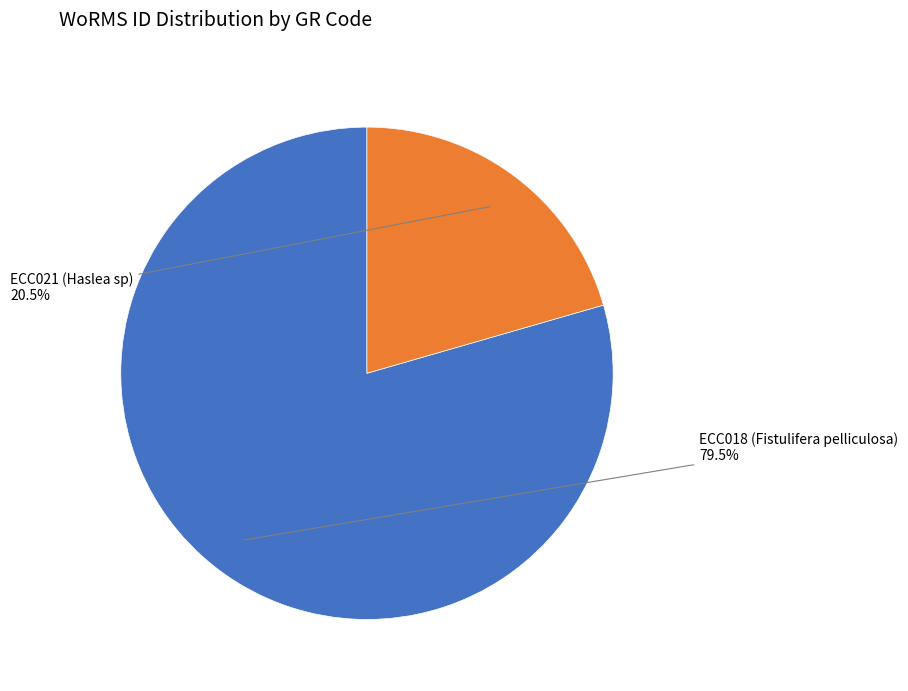

Rank the categories by value from highest to lowest.

ECC018 (Fistulifera pelliculosa), ECC021 (Haslea sp)